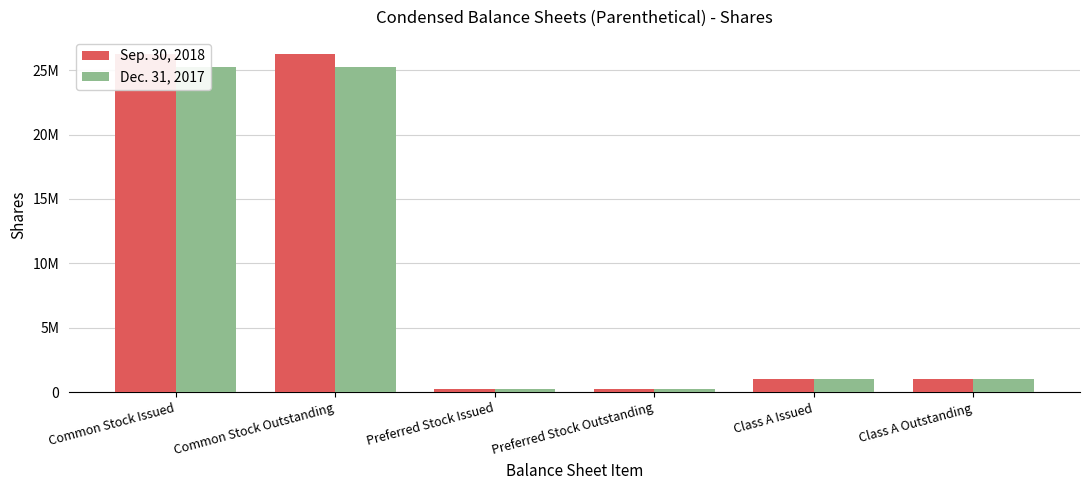

At which label does Dec. 31, 2017 first exceed 1000000?

Common Stock Issued